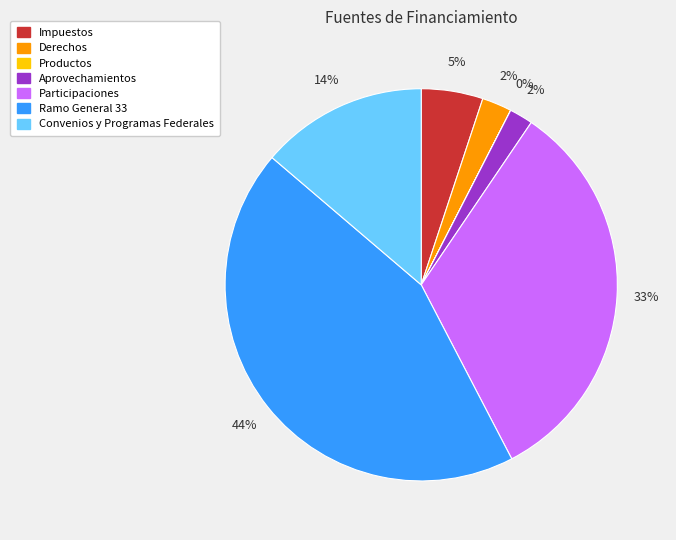

To the nearest percent, what is the combined percentage of Participaciones and Convenios y Programas Federales?

47%